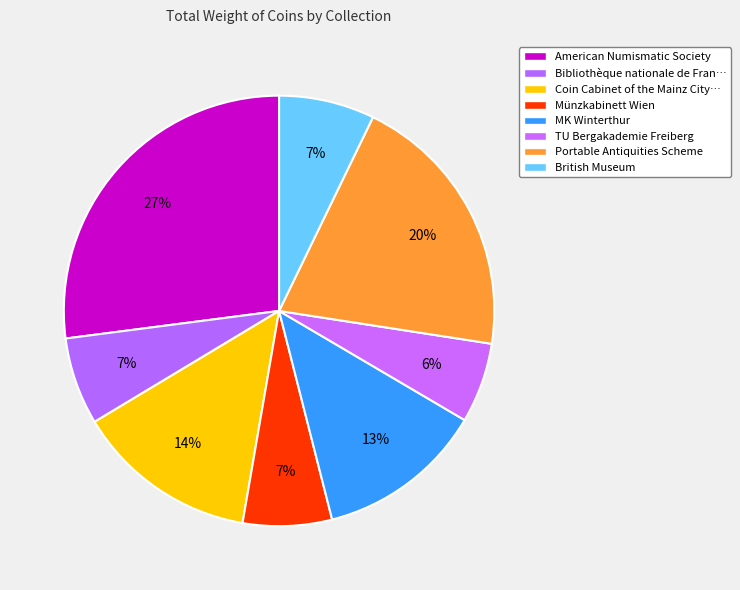

Is there any slice that represents more than half of the pie?

No